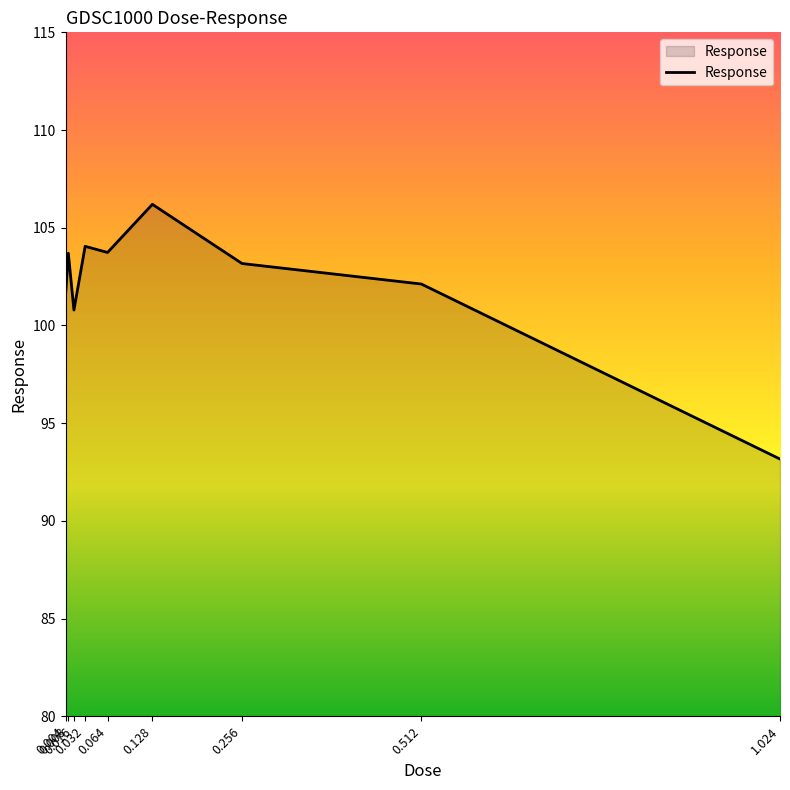

What is the sum of the values at 0.008 and 0.004?

205.2